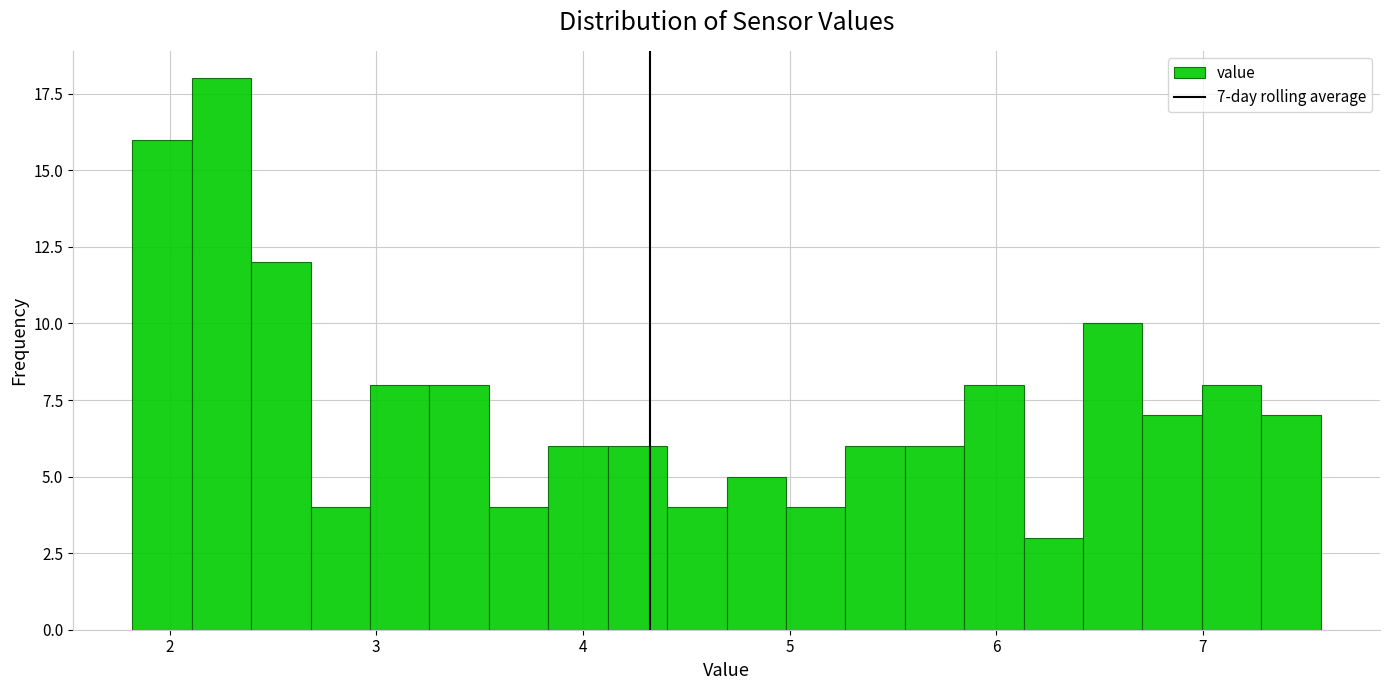

Read against the x-axis, roughly where is the centre of the tallest bar?

2.3